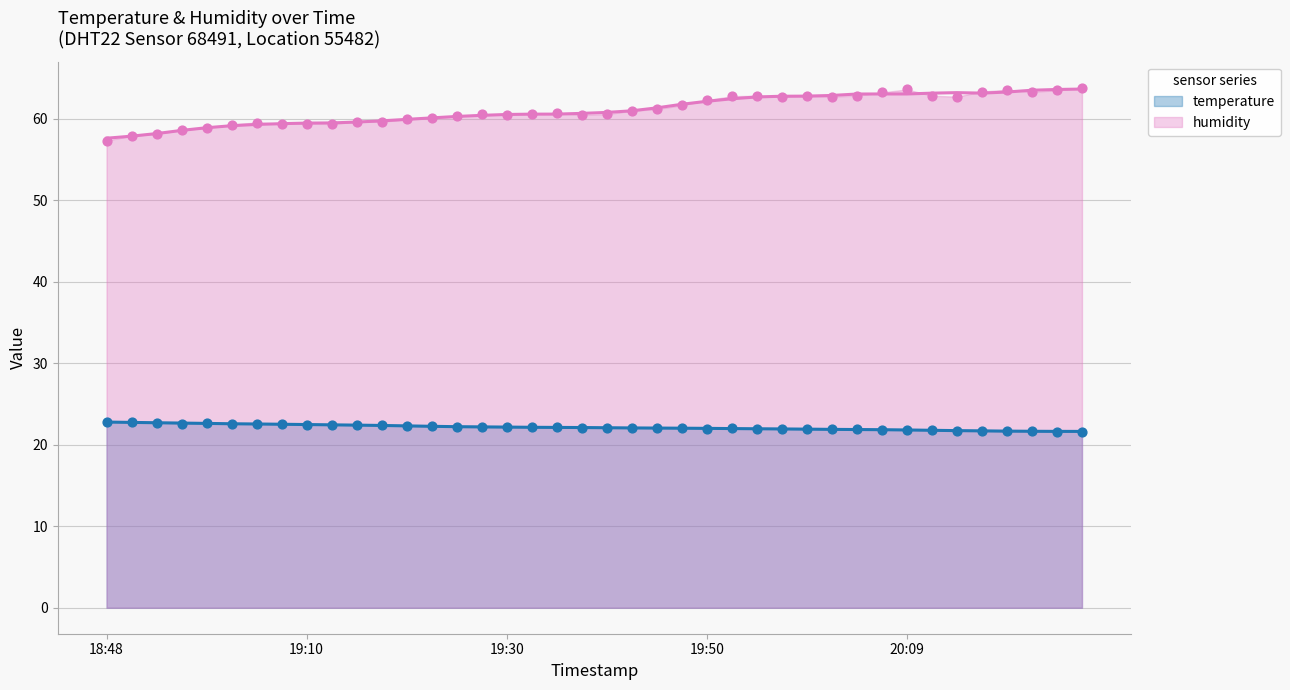

At how many categories does at least one series exceed 52?

40